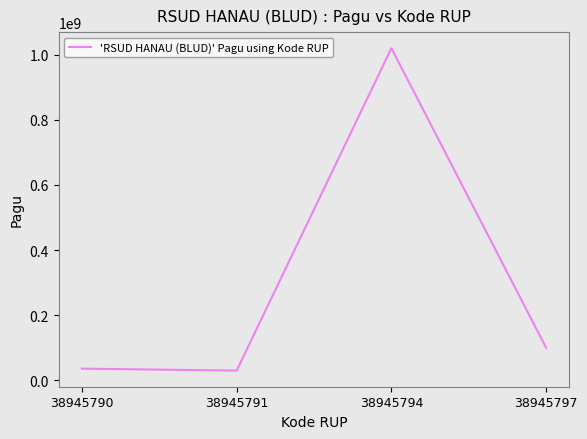

Where is the data nearest to the value 525000000?

38945797